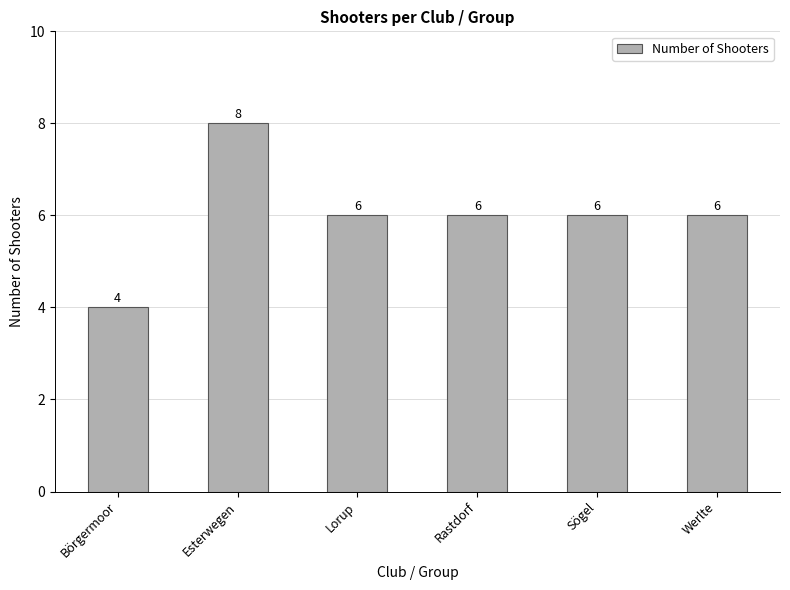

Between Sögel and Börgermoor, which is larger?

Sögel